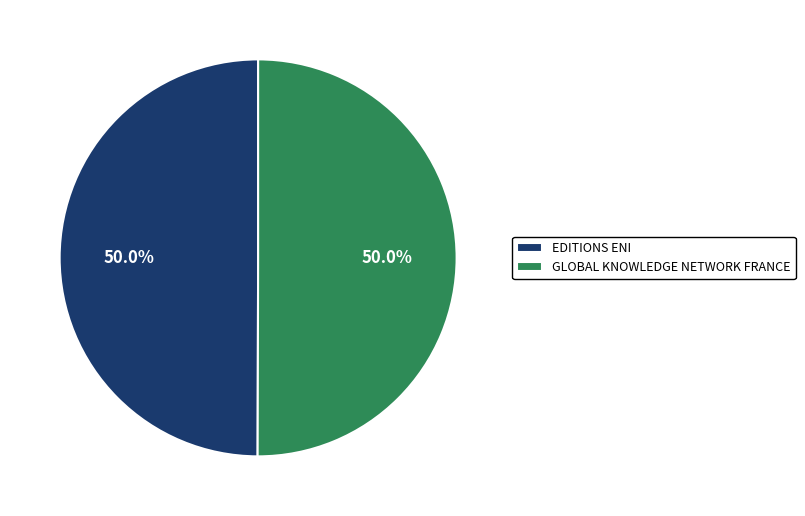

How many slices are in this pie chart?

2